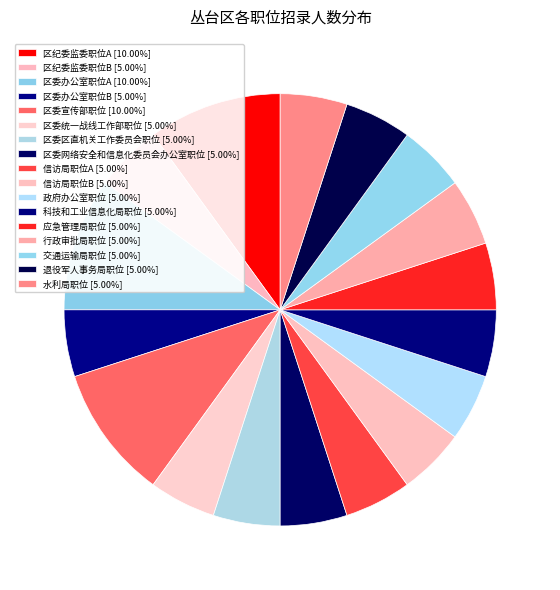

Combined, do 应急管理局职位 and 信访局职位A account for over 50%?

No